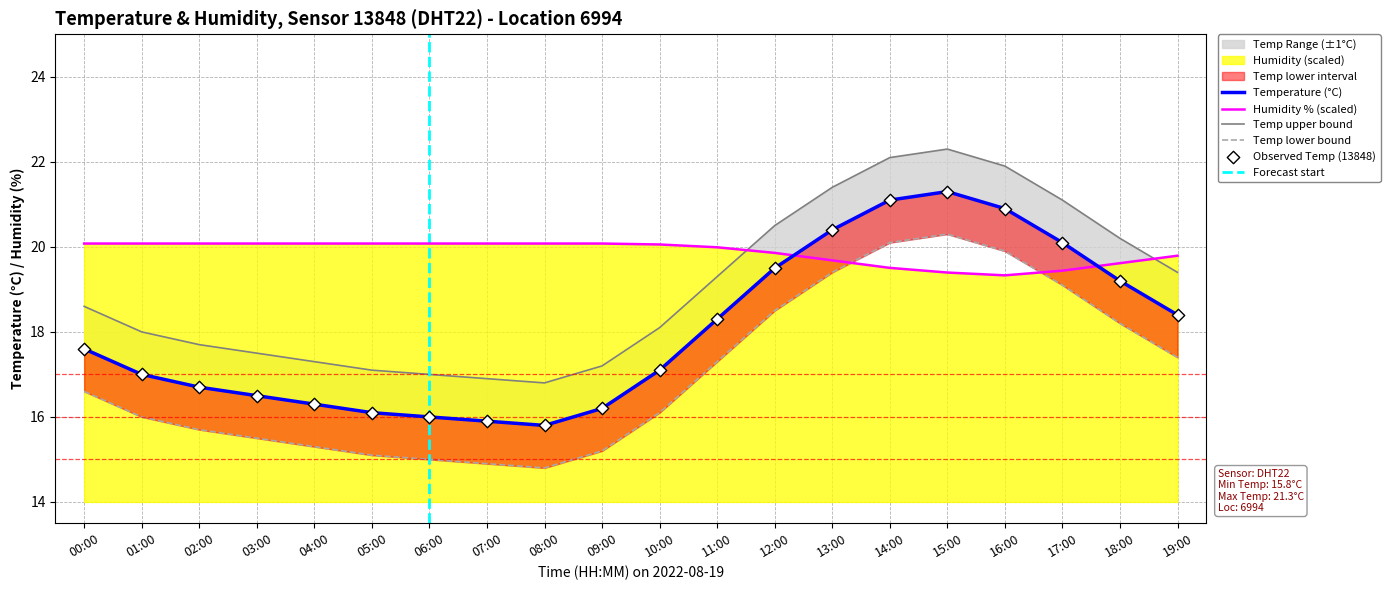

At which category is the sum across all series the highest?

15:00